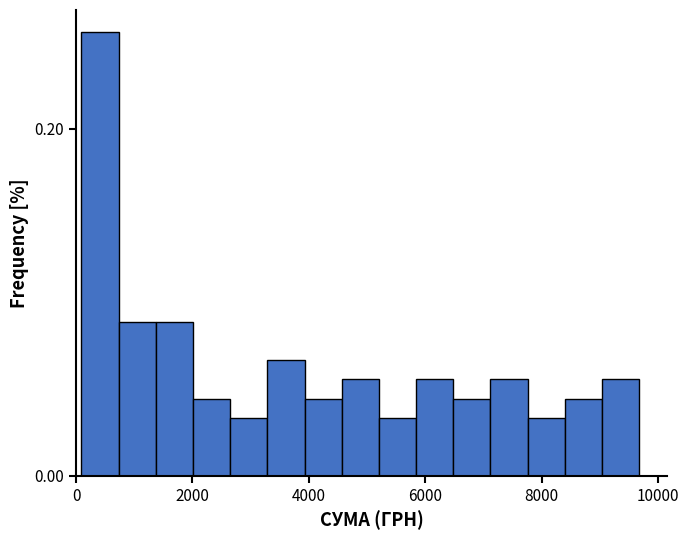

Around what value on the x-axis is the tallest bar? Give the approximate position of its centre, as read against the axis.

400